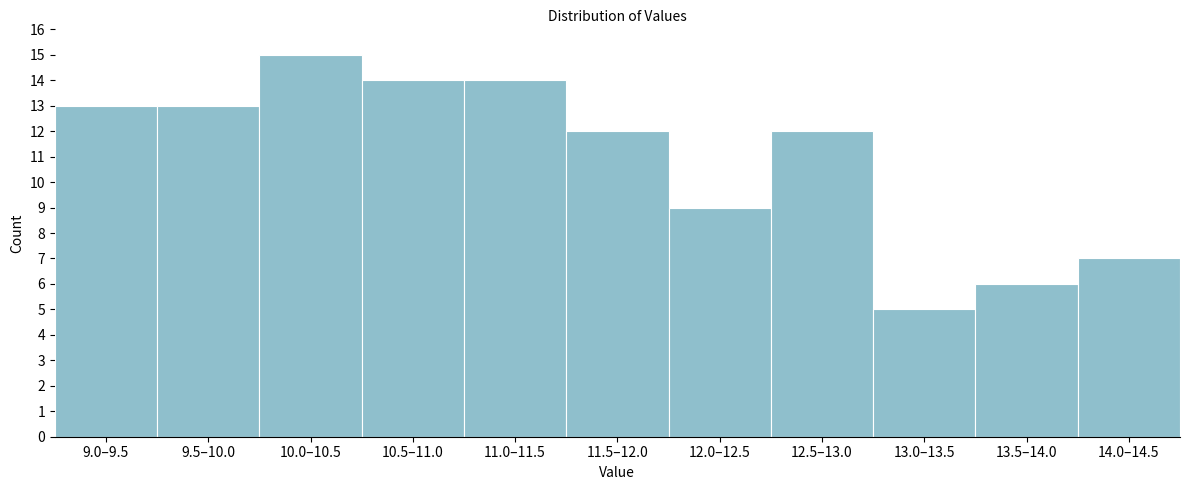

Reading right to left, extract all data points from this chart.

7	6	5	12	9	12	14	14	15	13	13